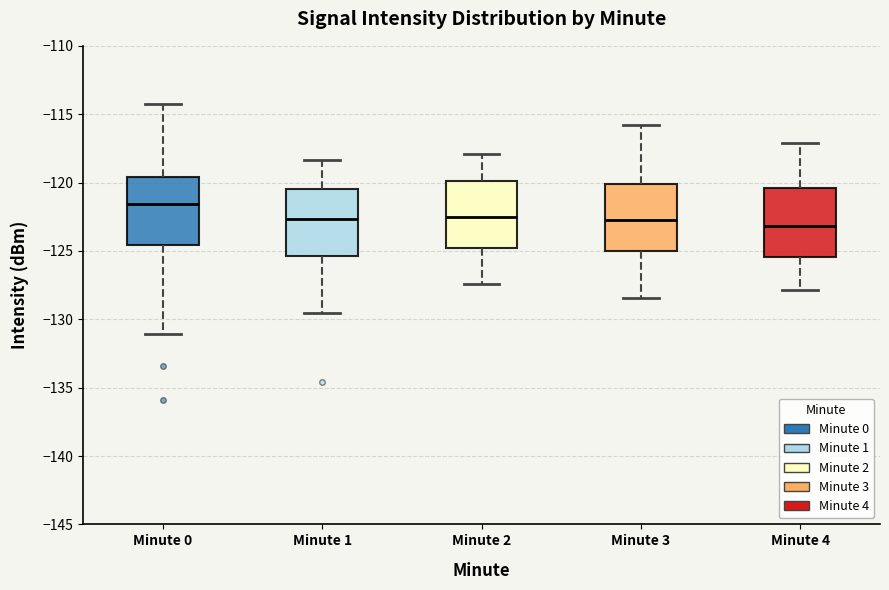

Reading left to right, transcribe this box plot: for each box, give where its median line is, the range the box spans, and where its two whiskers end, as read against the y-axis. The values are not printed on the chart, so give them approximately, as read against the axis.

Minute 0: median -121.5, box -124.5 to -119.5, whiskers -131.0 to -114.0
Minute 1: median -122.5, box -125.5 to -120.5, whiskers -129.5 to -118.5
Minute 2: median -122.5, box -125.0 to -120.0, whiskers -127.5 to -118.0
Minute 3: median -122.5, box -125.0 to -120.0, whiskers -128.5 to -116.0
Minute 4: median -123.0, box -125.5 to -120.5, whiskers -128.0 to -117.0